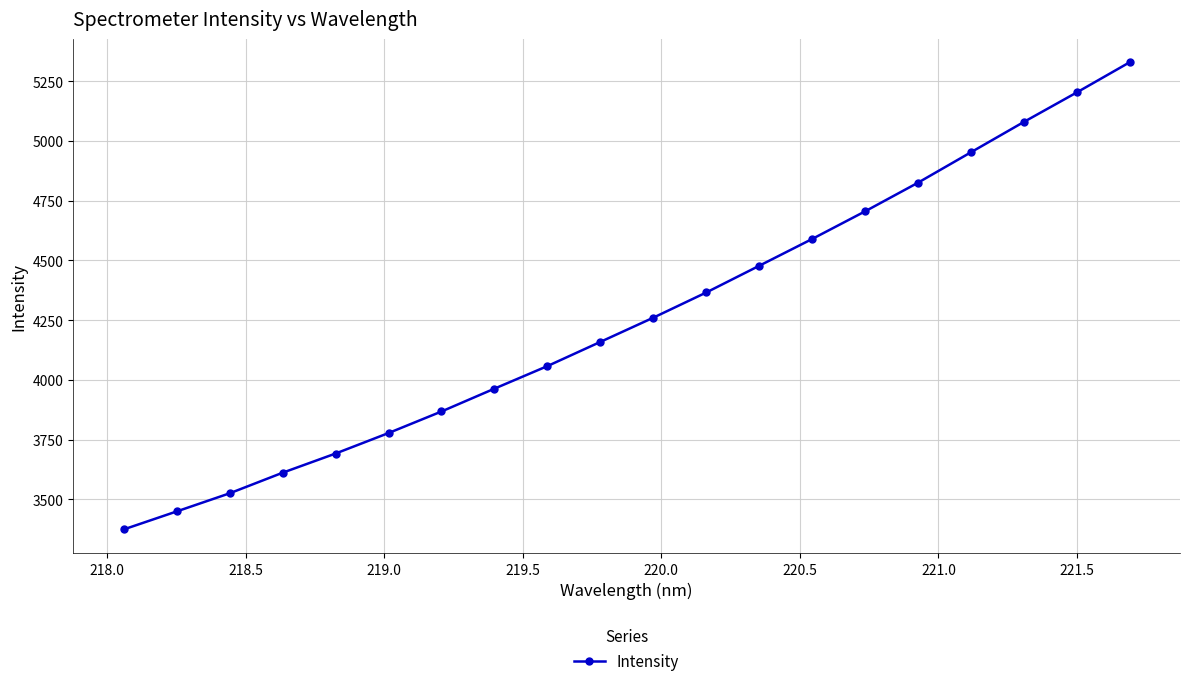

What is the difference between the maximum and minimum values?

1954.5